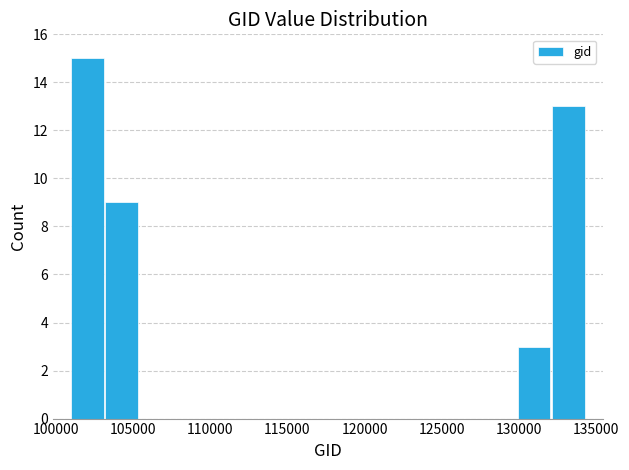

Over which range of the x-axis is the bar tallest?

101000 to 103000